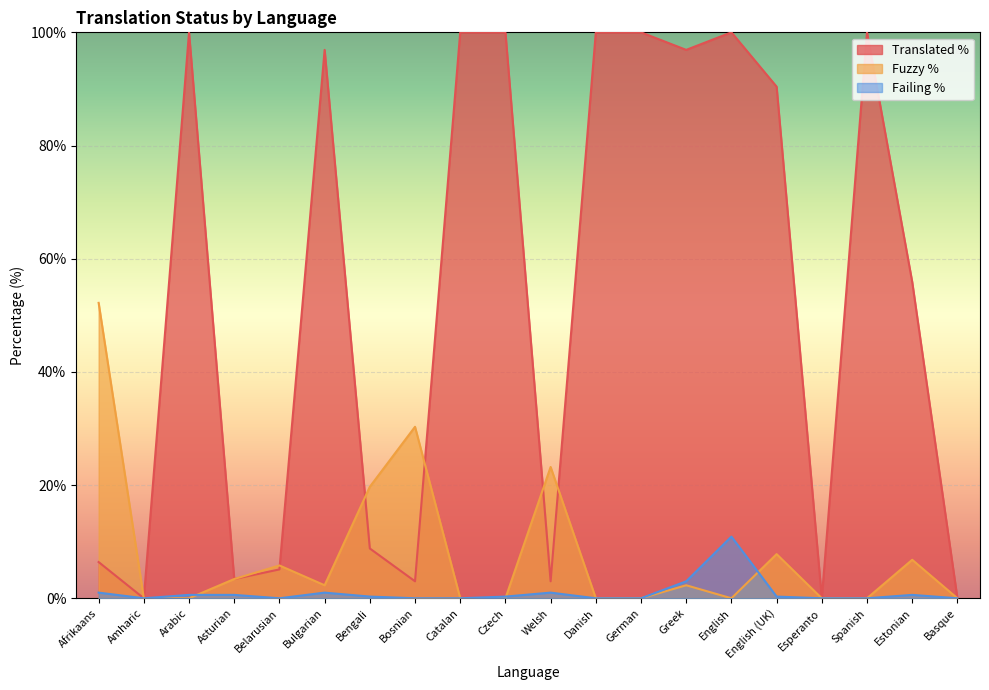

How many data points in translated_percent are less than 90?

10